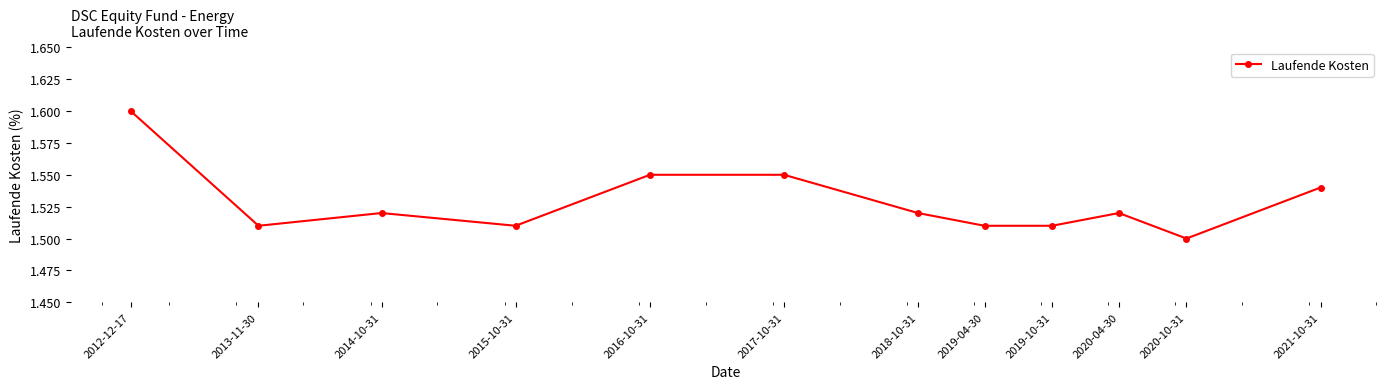

Does the chart display data point markers on the line(s)?

Yes